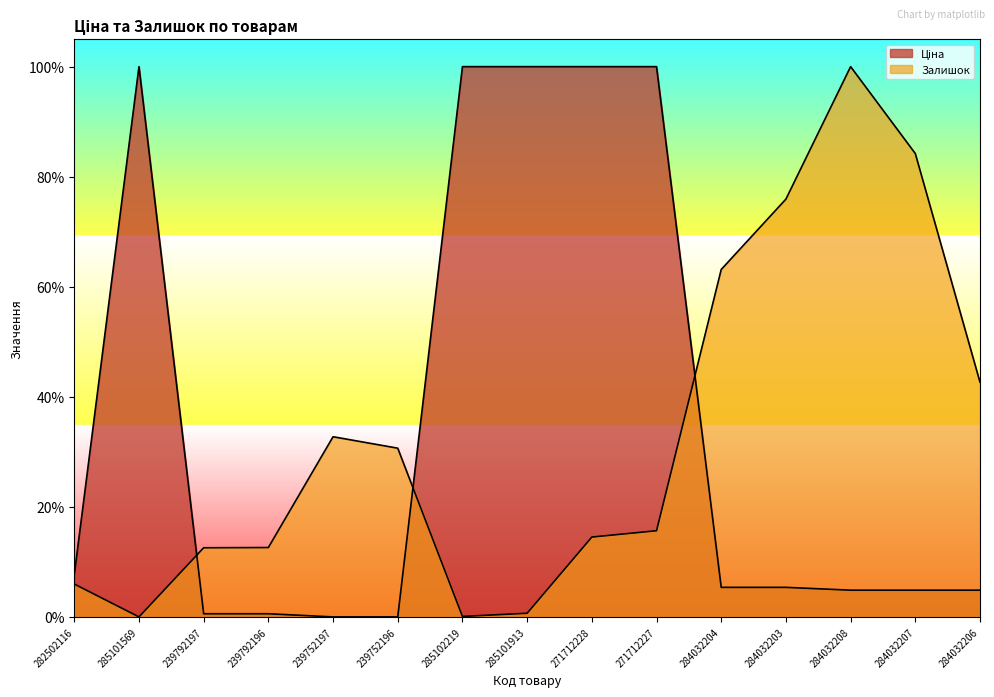

Which series has the largest range (max minus min)?

Ціна